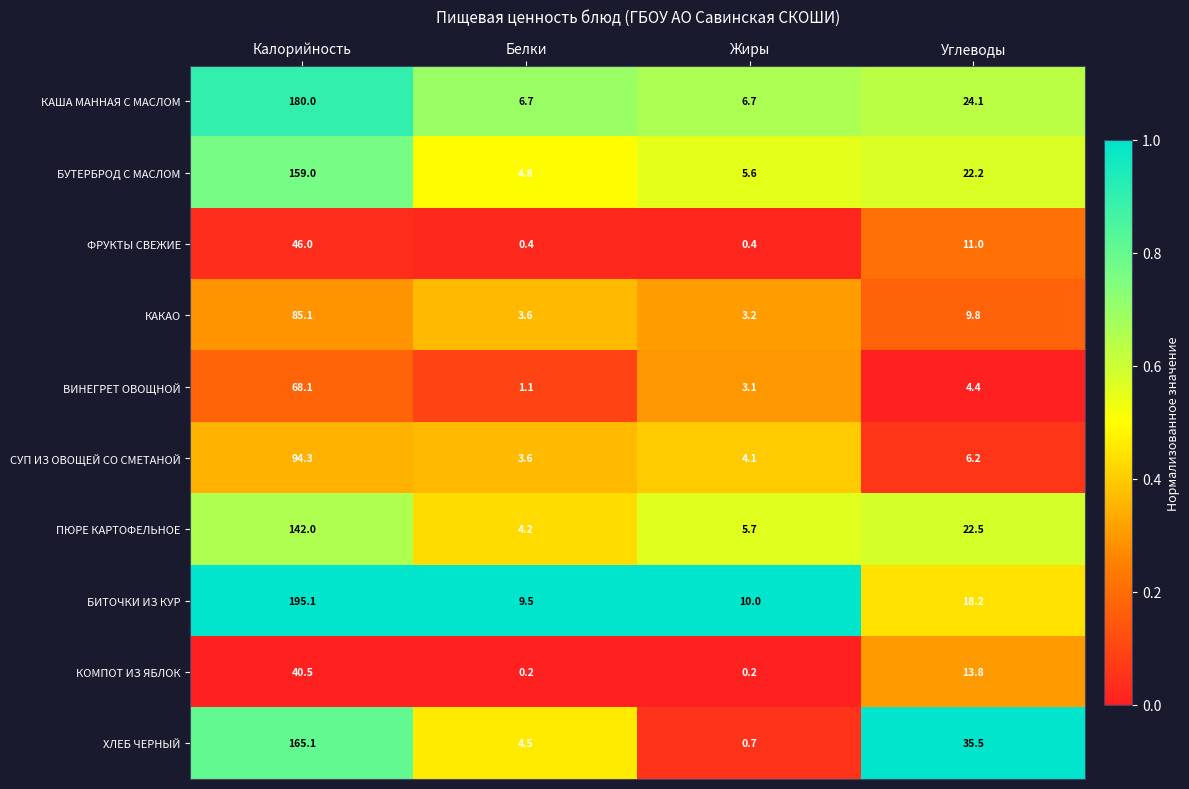

What is the sum of all ВИНЕГРЕТ ОВОЩНОЙ values?

76.7